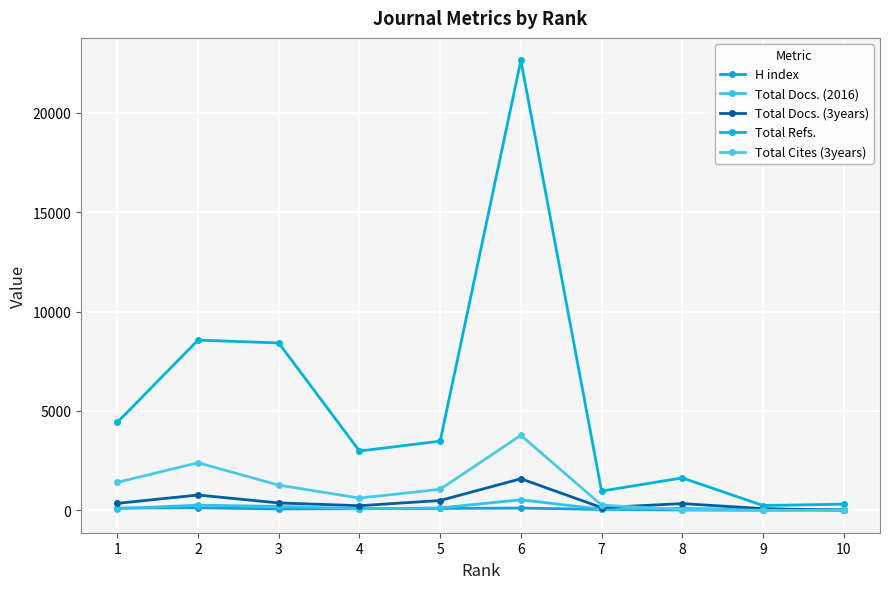

What is the total value across all series at 6?

28632